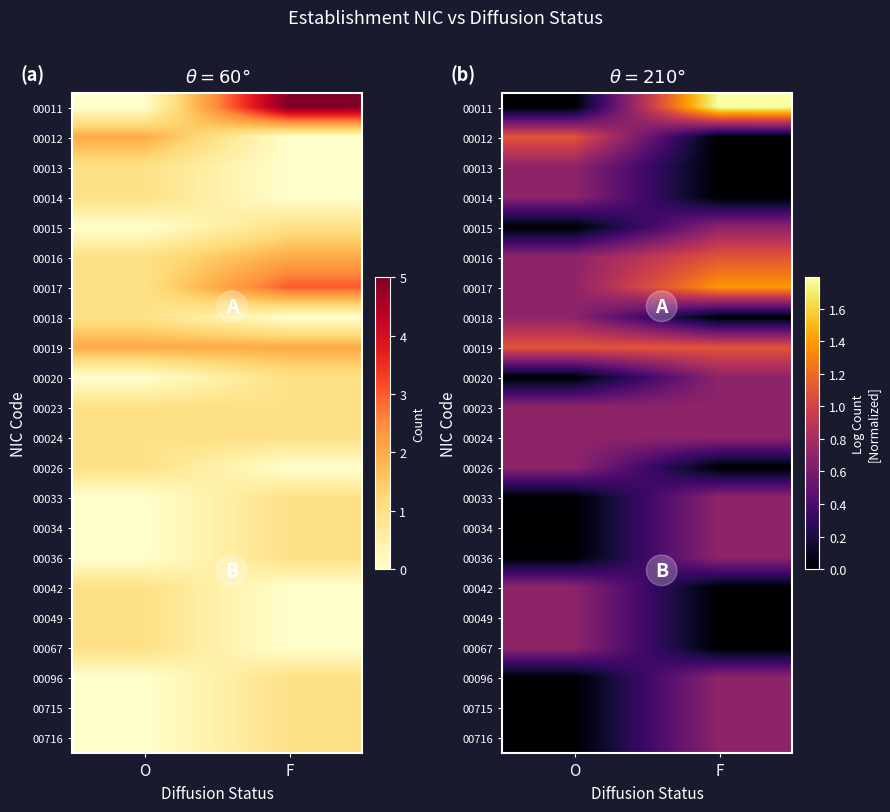

Rank the series by their maximum value, from lowest to highest.

00013, 00014, 00015, 00018, 00020, 00023, 00024, 00026, 00033, 00034, 00036, 00042, 00049, 00067, 00096, 00715, 00716, 00012, 00016, 00019, 00017, 00011